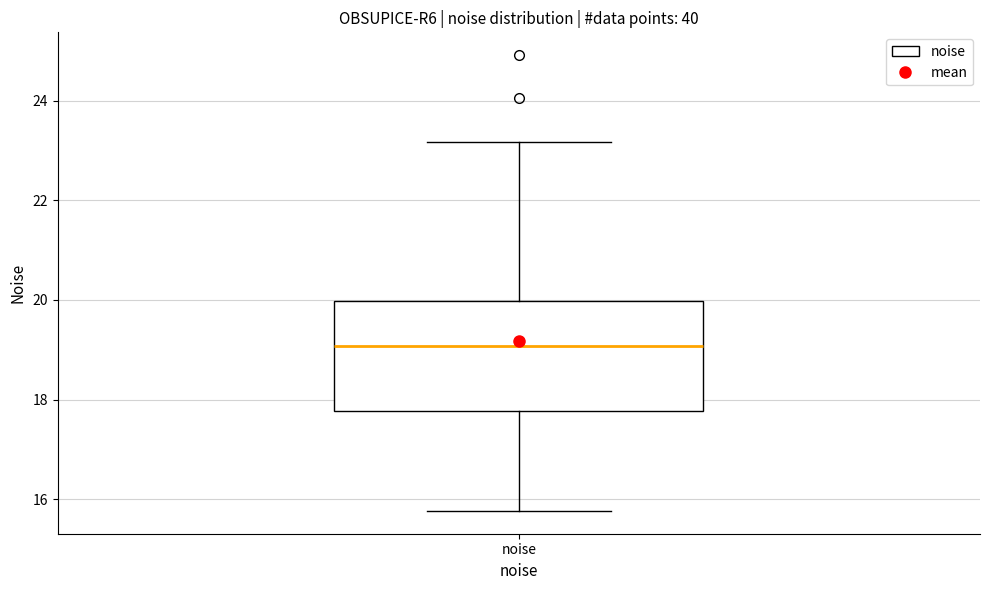

Read this box plot against the y-axis: the position of the median line, the range covered by the box, and the ends of both whiskers. The values are not printed on the chart, so give them approximately, as read against the axis.

median 19.0, box 17.8 to 20.0, whiskers 15.8 to 23.2